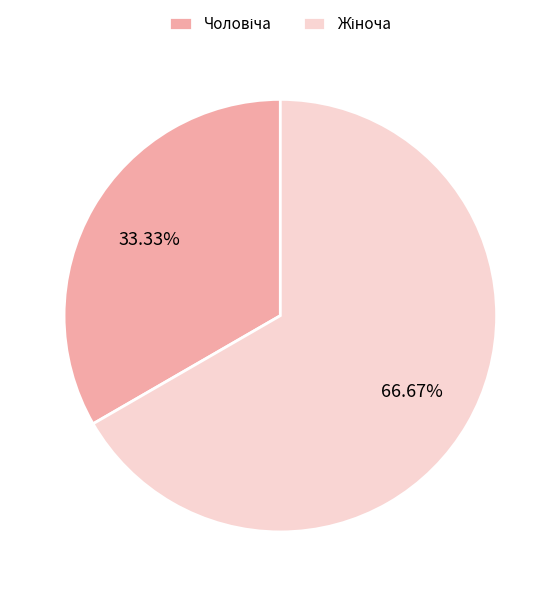

Does any single category account for the majority?

Yes